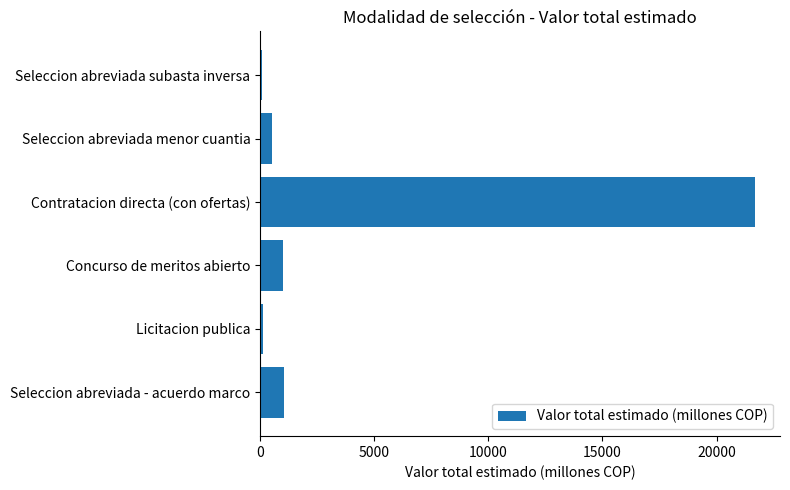

Which has a higher value, Seleccion abreviada menor cuantia or Contratacion directa (con ofertas)?

Contratacion directa (con ofertas)